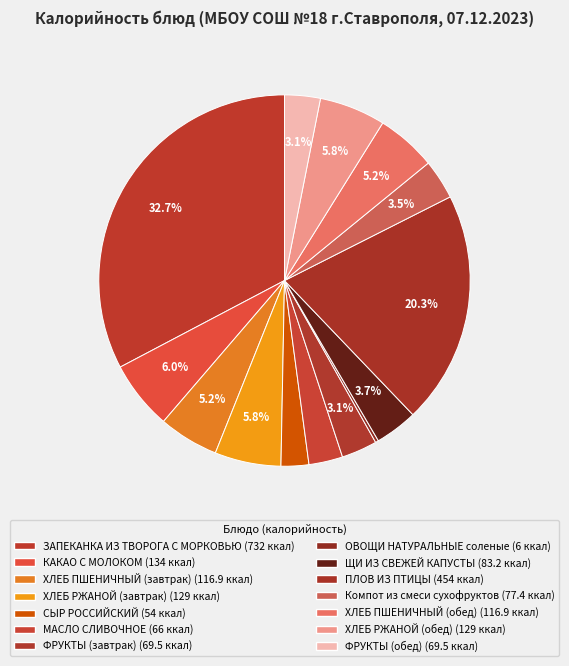

What is the change in value from ЗАПЕКАНКА ИЗ ТВОРОГА С МОРКОВЬЮ to ХЛЕБ ПШЕНИЧНЫЙ (завтрак)?

-615.1